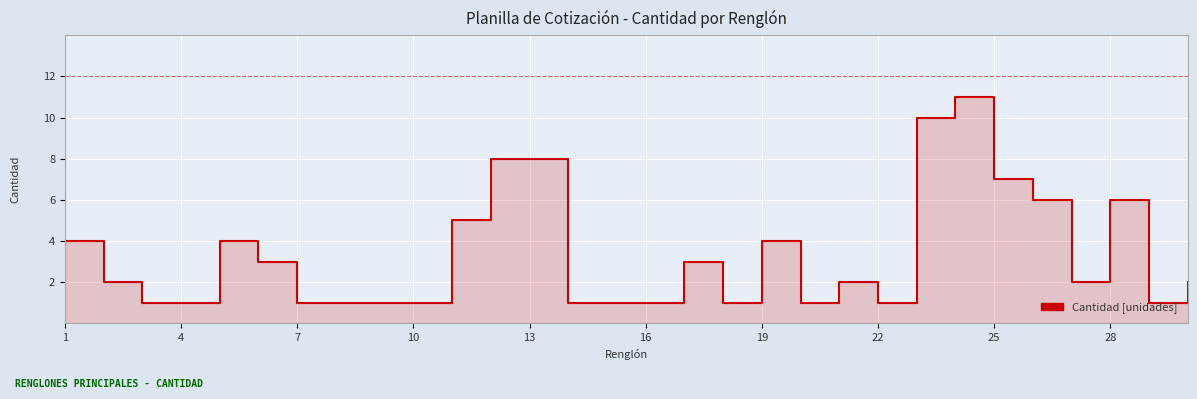

Which category has the lowest value across all series?

7